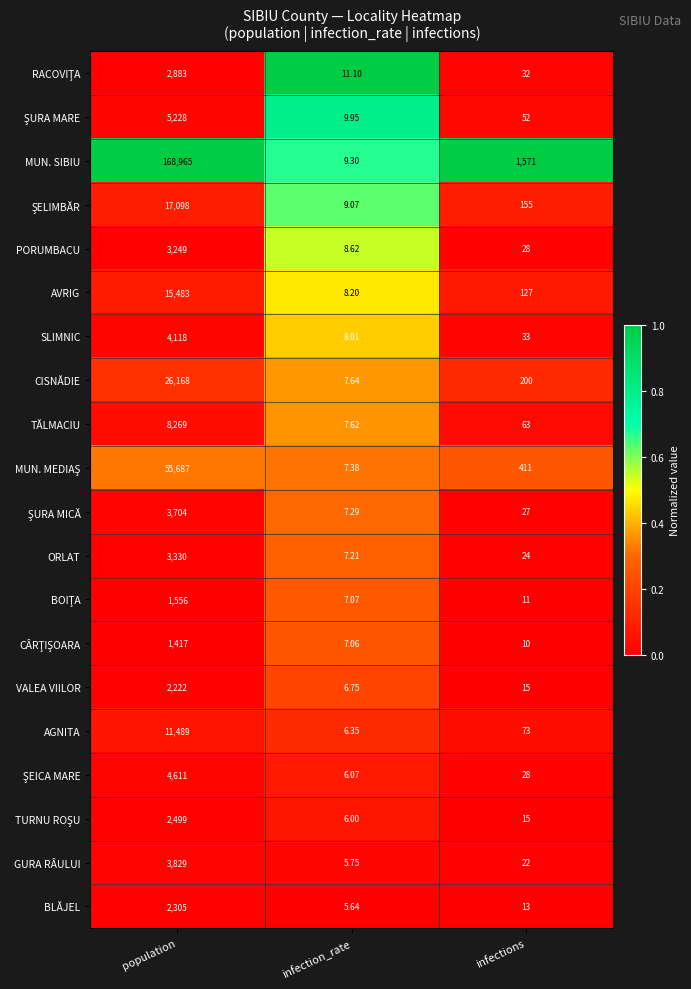

At which label is GURA RÂULUI closest to 1917?

infections